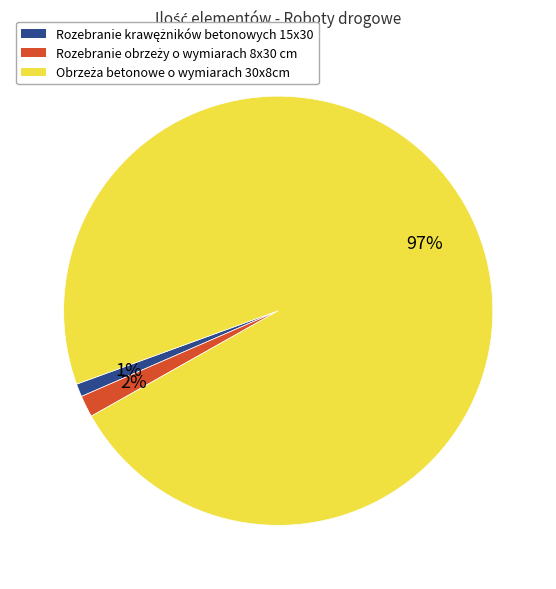

How many slices are in this pie chart?

3